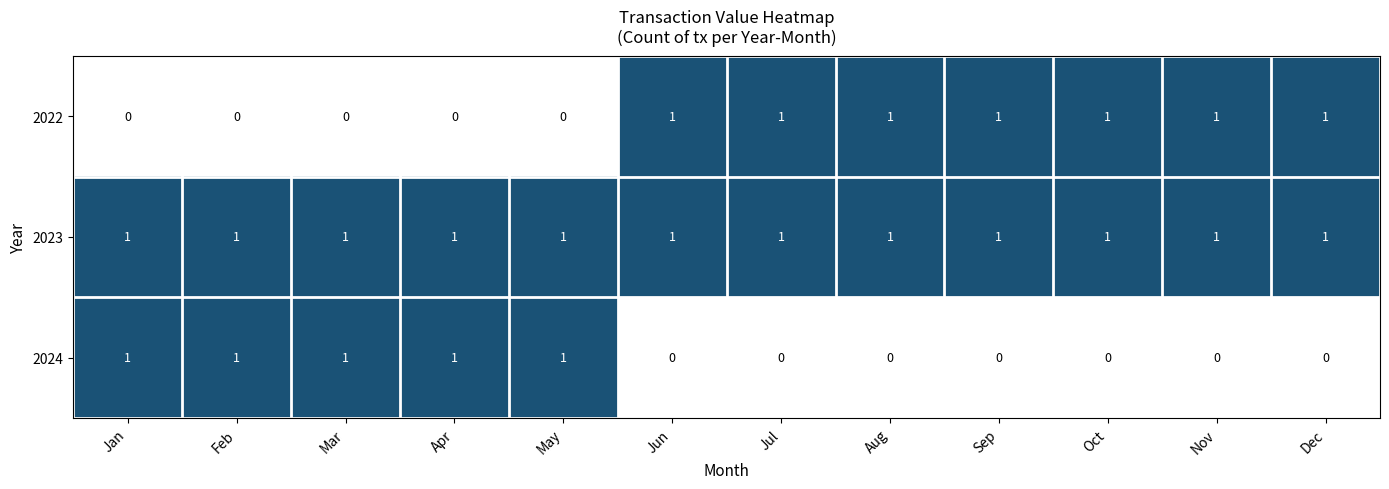

List the series in order of their overall mean, highest first.

2023, 2022, 2024